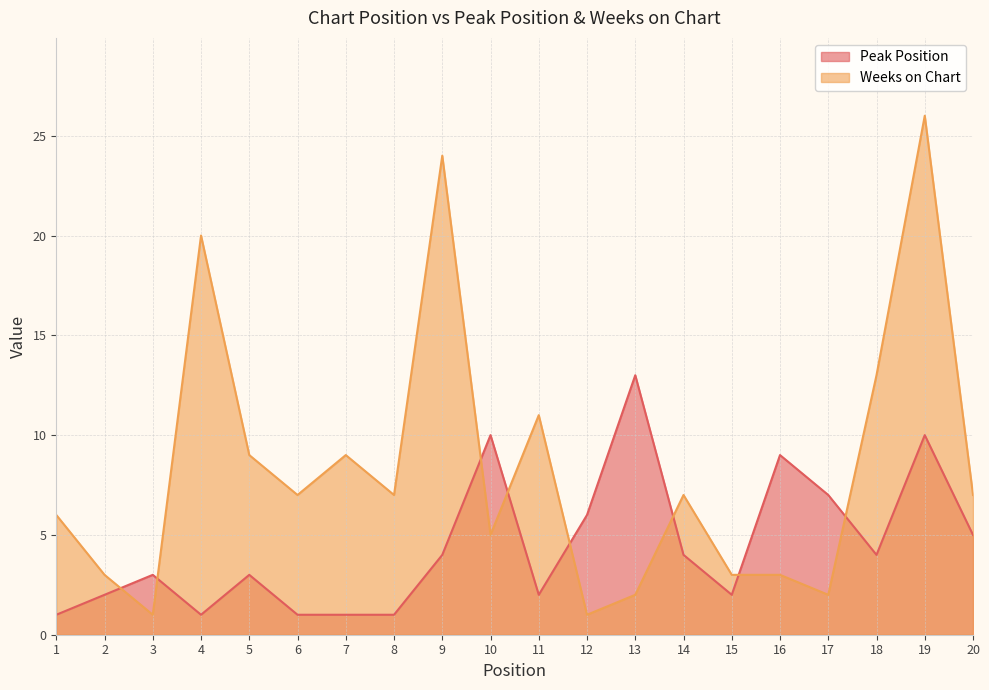

What is the approximate value of Weeks on Chart at 19?

26